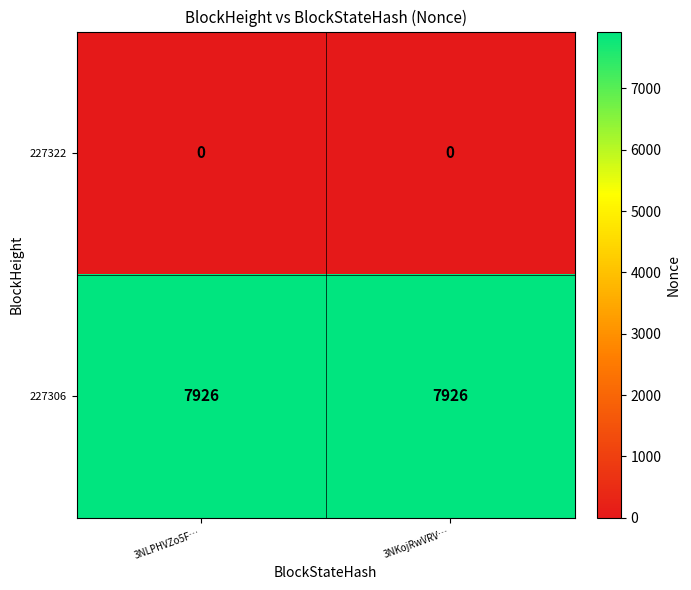

At how many categories does at least one series exceed 3288?

2